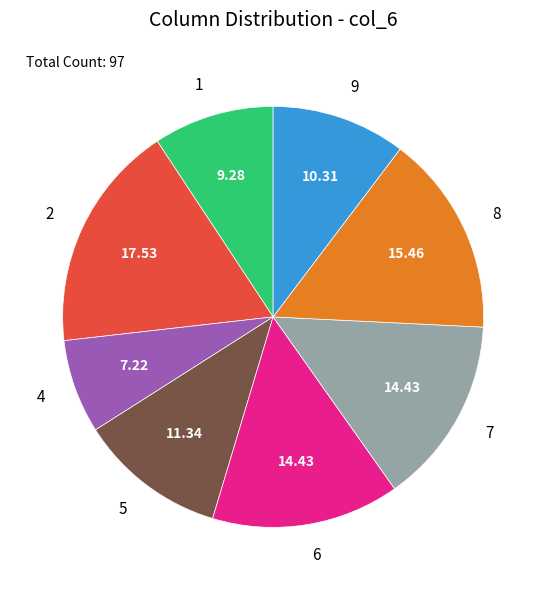

How many slices are in this pie chart?

8